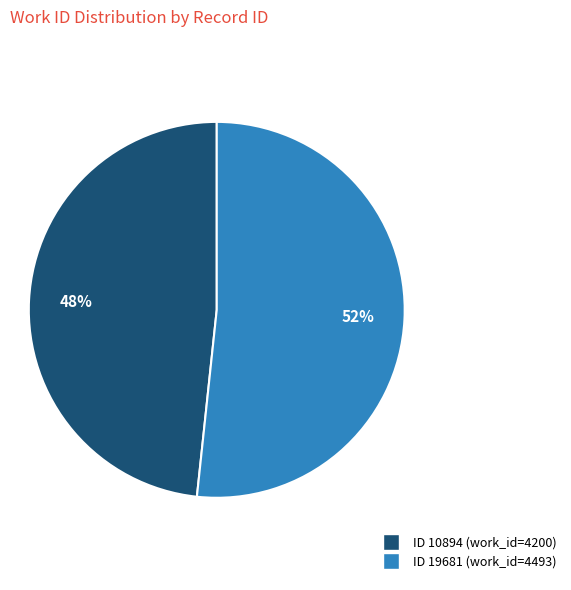

To the nearest percent, what is the average slice percentage?

50%